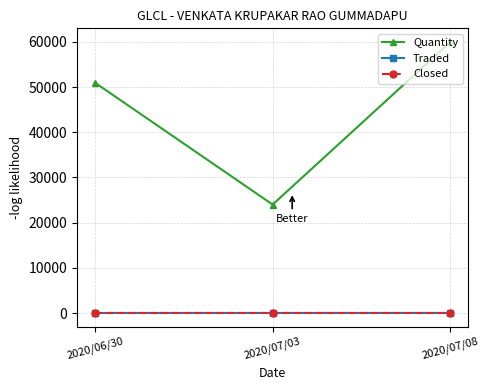

Reading left to right, extract all data points from this chart.

Quantity: 51000.0	24000.0	60000.0
Traded: 5.4	5.6	5.5
Closed: 5.4	5.6	5.5